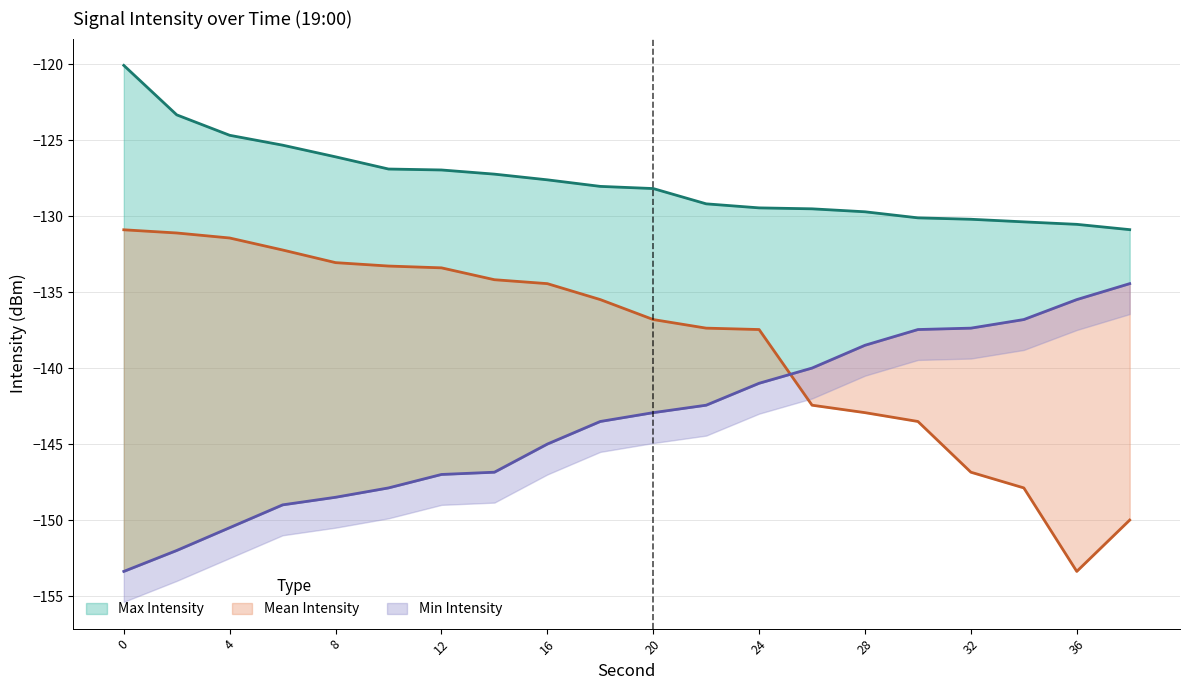

How many lines are shown in the chart?

3